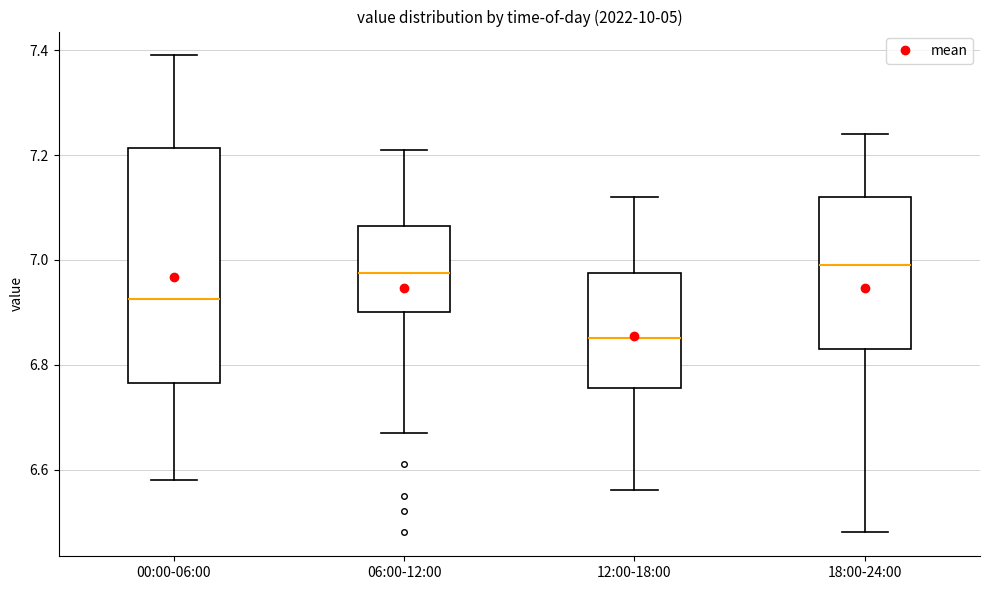

Which box has the lowest median line?

12:00-18:00